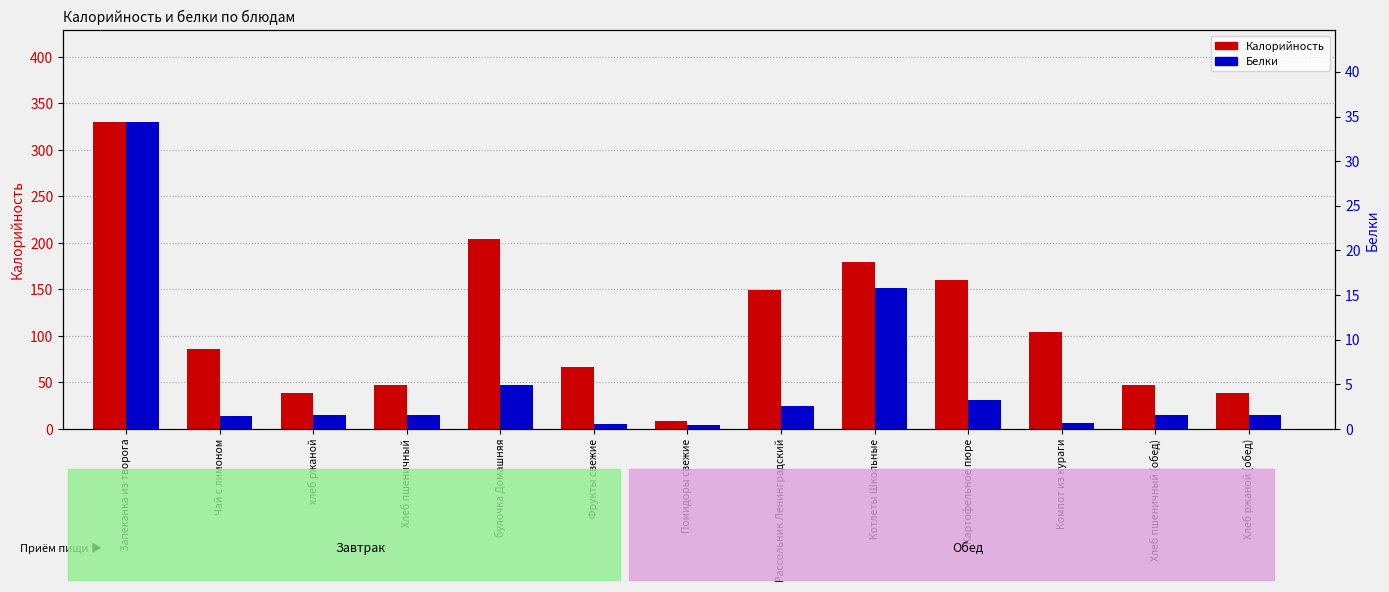

List the series in order of their peak value, highest first.

Калорийность, Белки